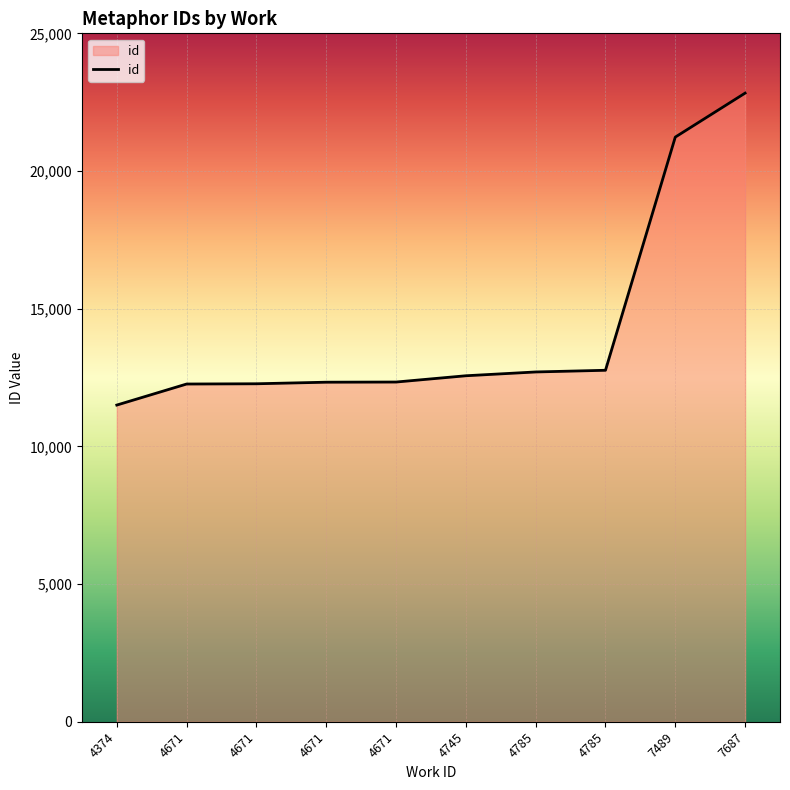

Rank the categories by value from highest to lowest.

7687, 7489, 4785, 4785, 4745, 4671, 4671, 4671, 4671, 4374